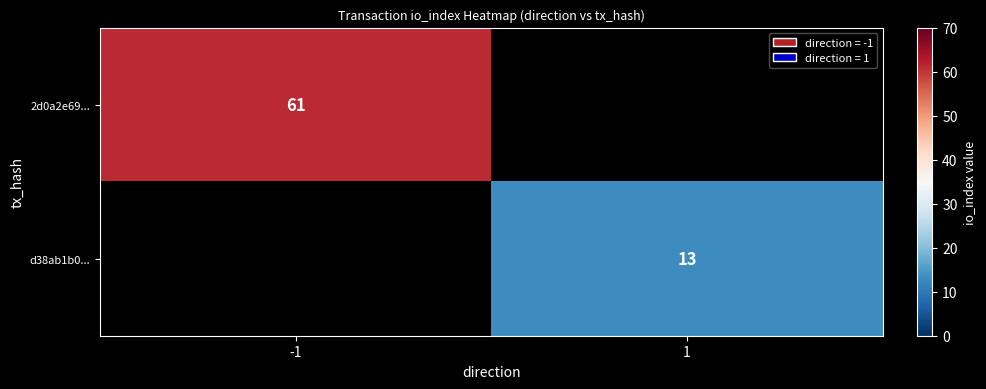

True or false: 2d0a2e69... has a value of 61 at -1.

True